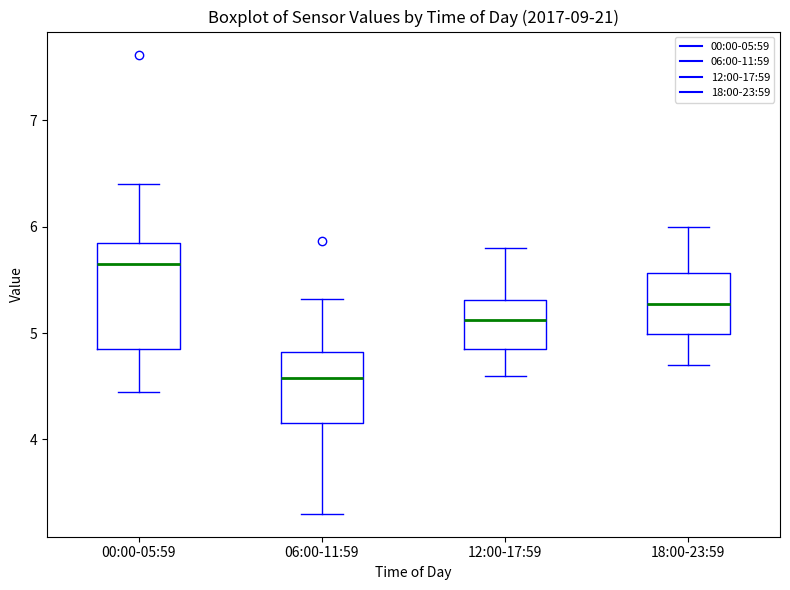

Which box is the tallest, from its lower edge to its upper edge?

00:00-05:59